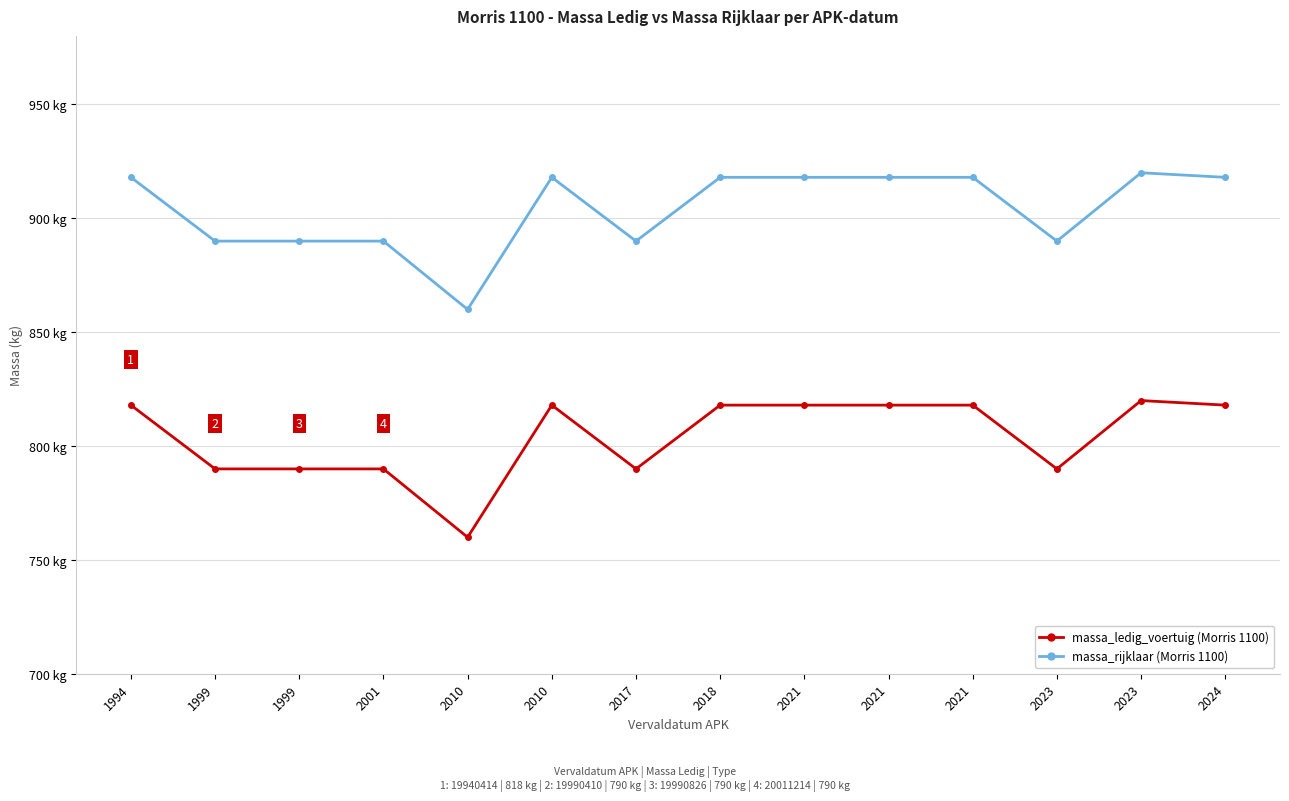

Is this an area chart (filled region under the line)?

No